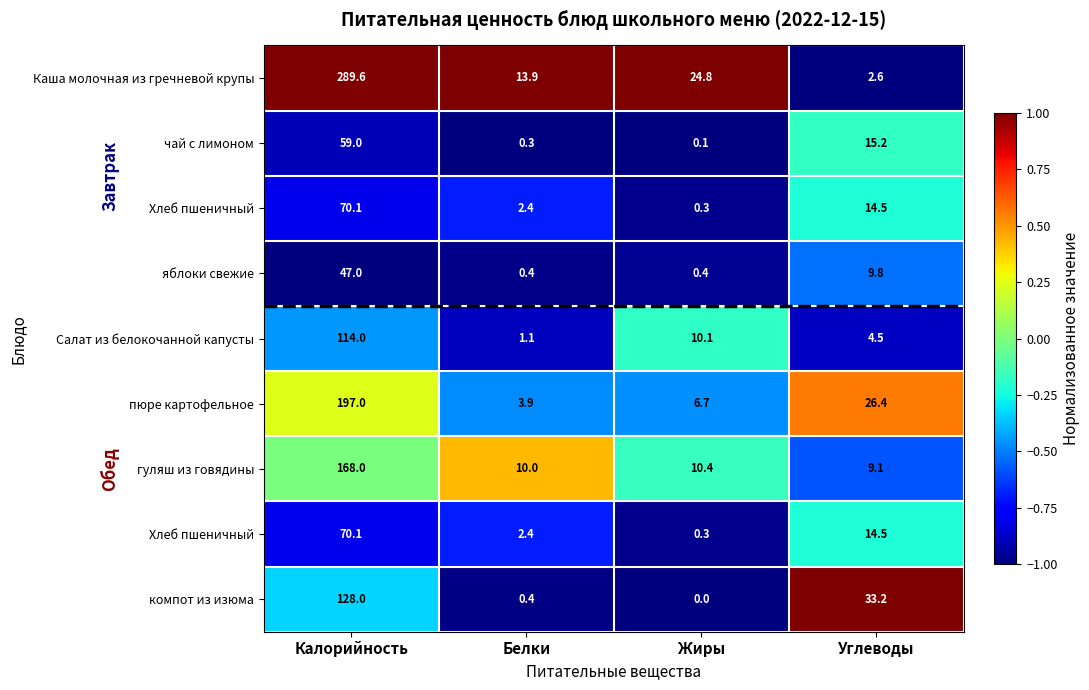

Which has a higher value, Углеводы or Калорийность?

Калорийность